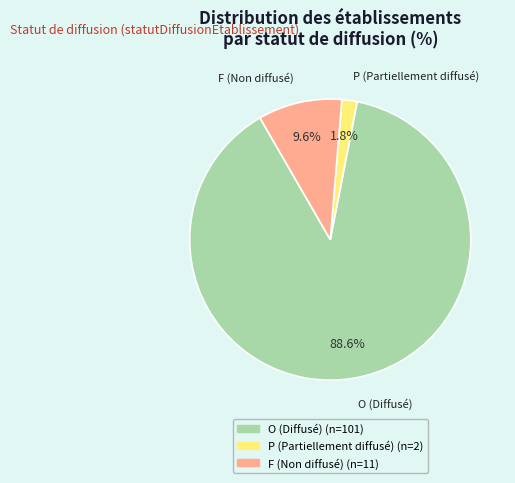

Which category has the biggest portion of the pie?

O